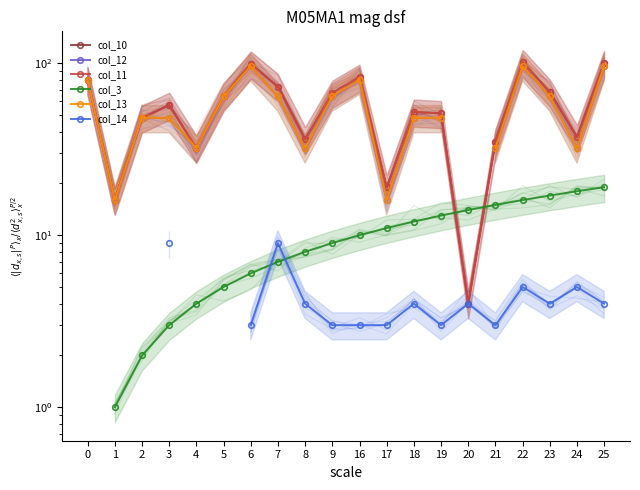

True or false: col_12 and col_10 intersect in this chart.

False